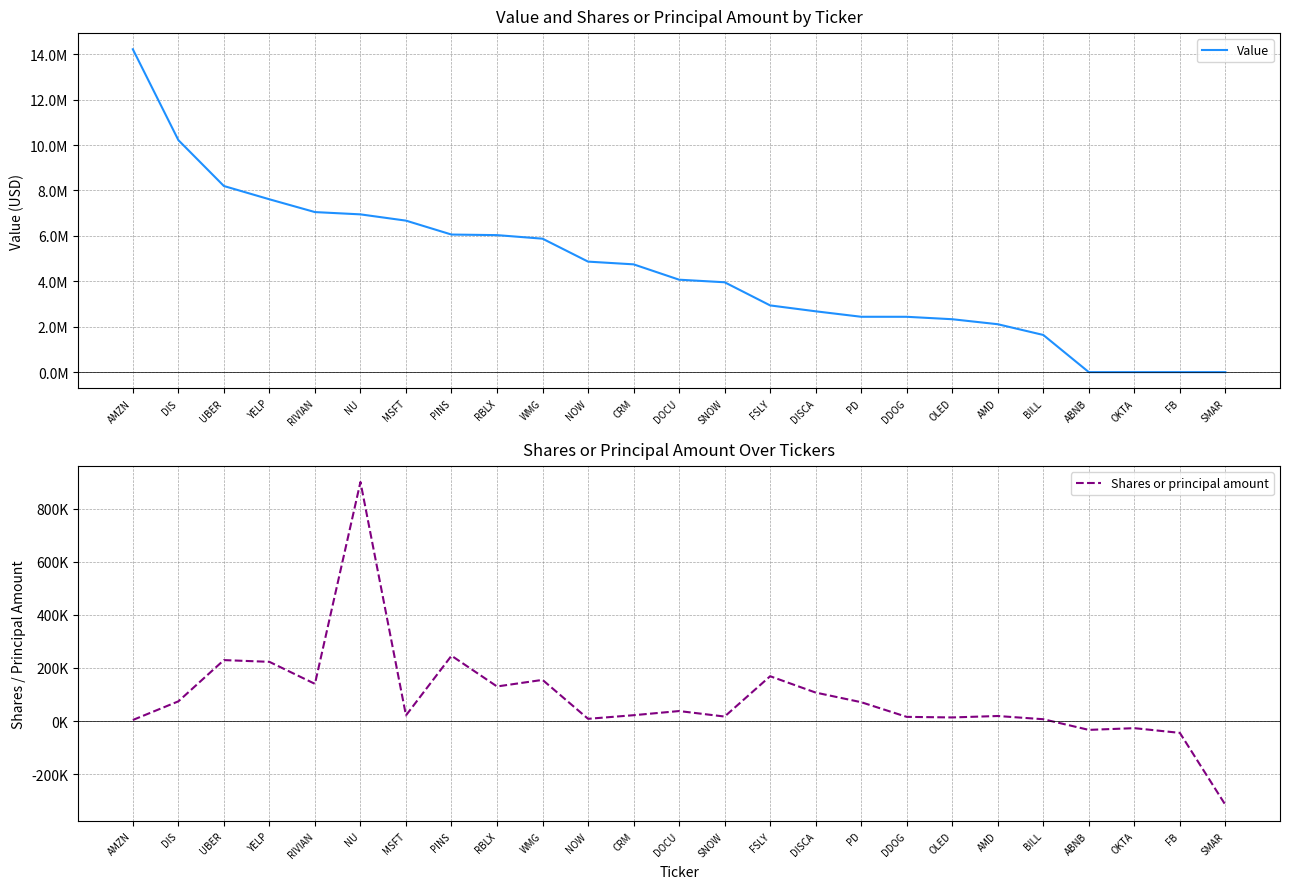

At how many categories does at least one series exceed 8341271?

2